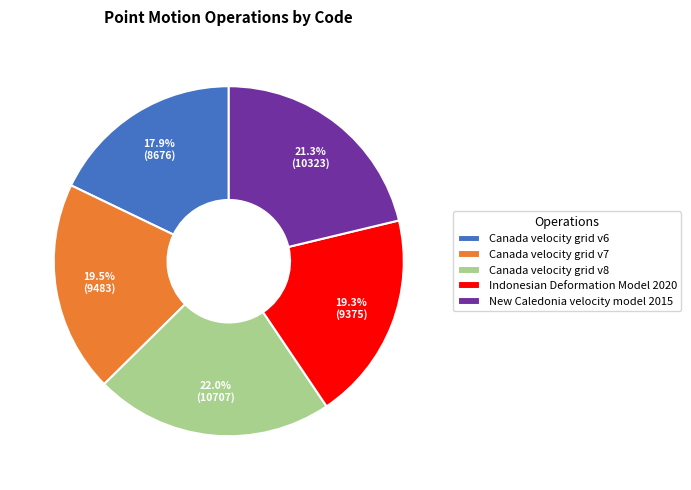

How many slices are in this pie chart?

5